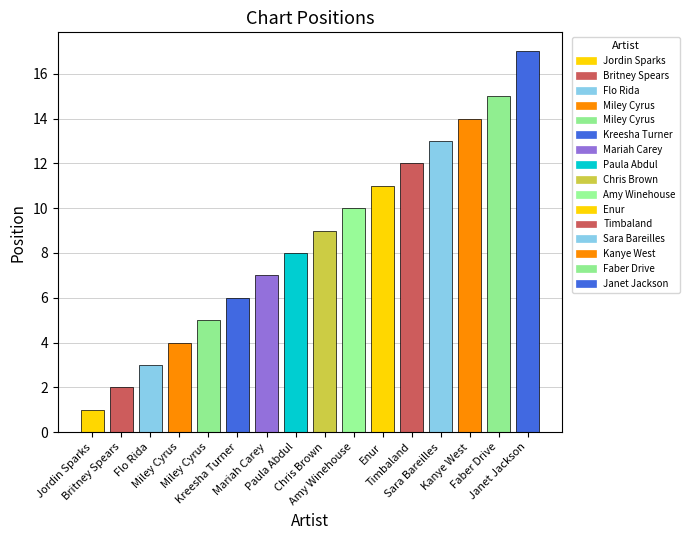

Count the number of categories in the chart.

16